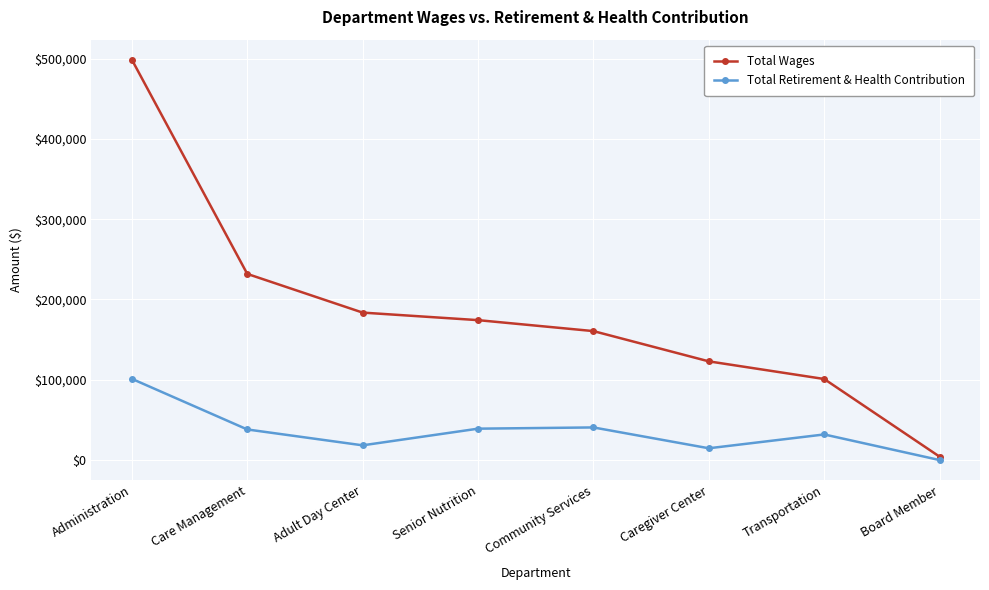

Which category has the highest value in the Total Retirement & Health Contribution series?

Administration